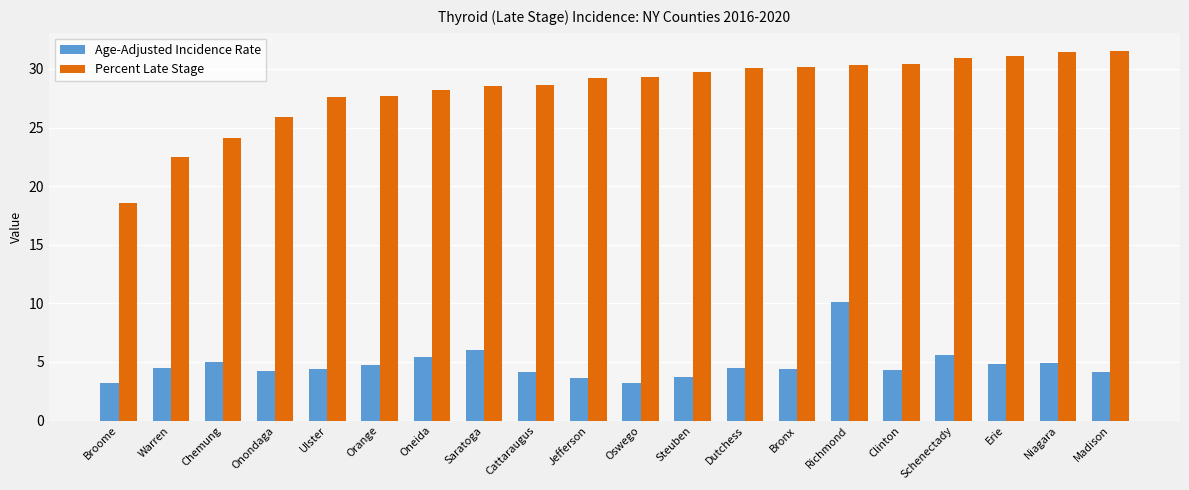

How many bars are there in total?

40